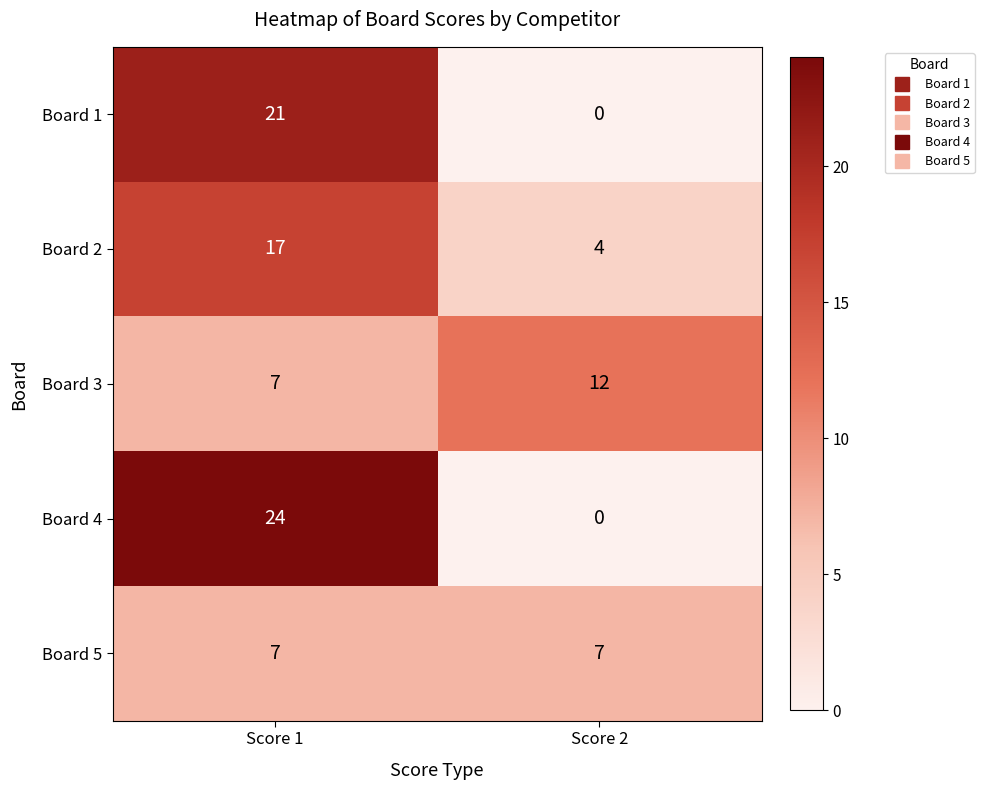

Reading right to left, what are all the values shown in this chart?

Board 1: 0	21
Board 2: 4	17
Board 3: 12	7
Board 4: 0	24
Board 5: 7	7